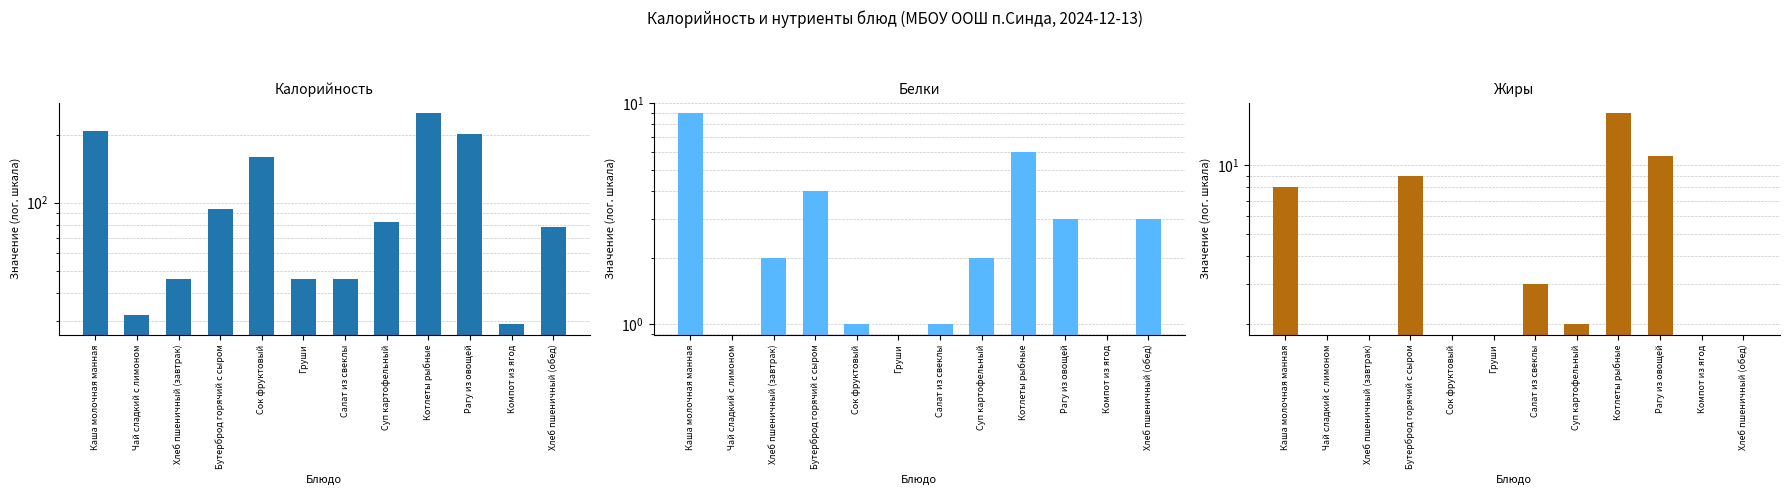

At which label does Белки reach its minimum?

Чай сладкий с лимоном